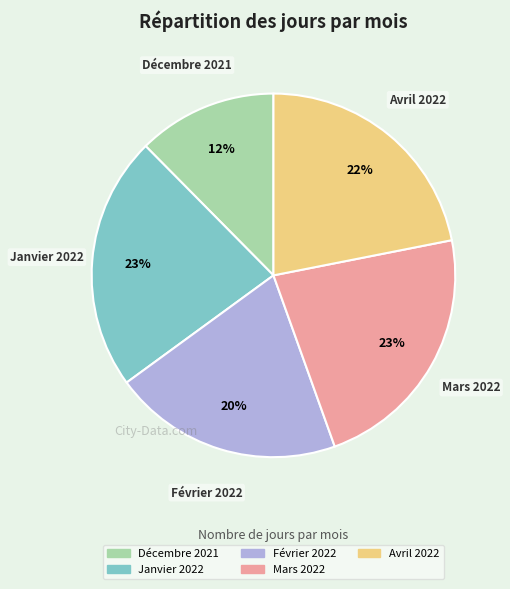

What percentage is the Mars 2022 slice, to the nearest percent?

23%